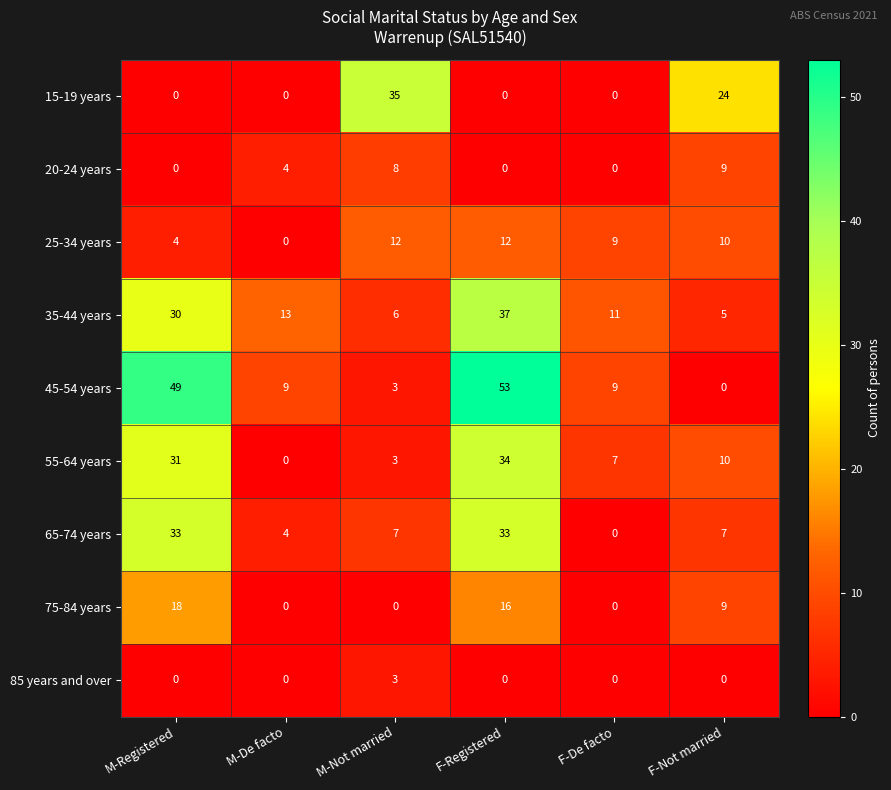

Between M-Registered and M-De facto, which series saw the biggest shift?

45-54 years